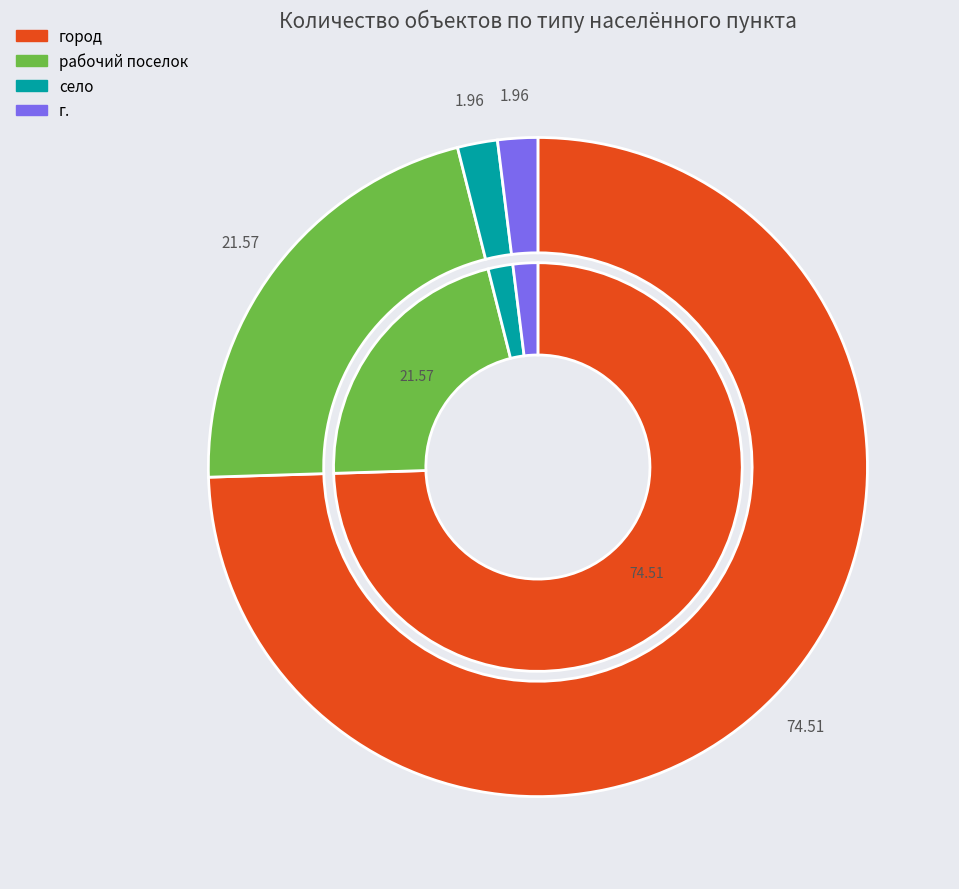

Which slice represents more than half of the pie?

город